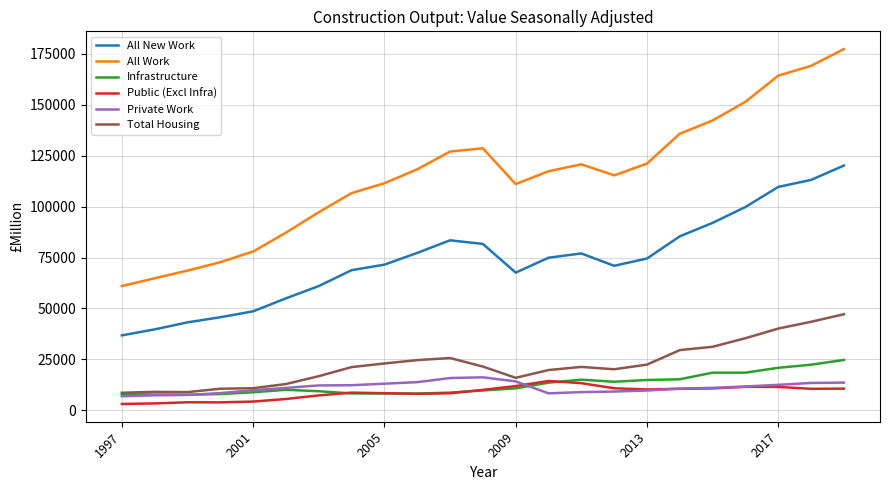

True or false: All Work and Private Work cross at least once.

False